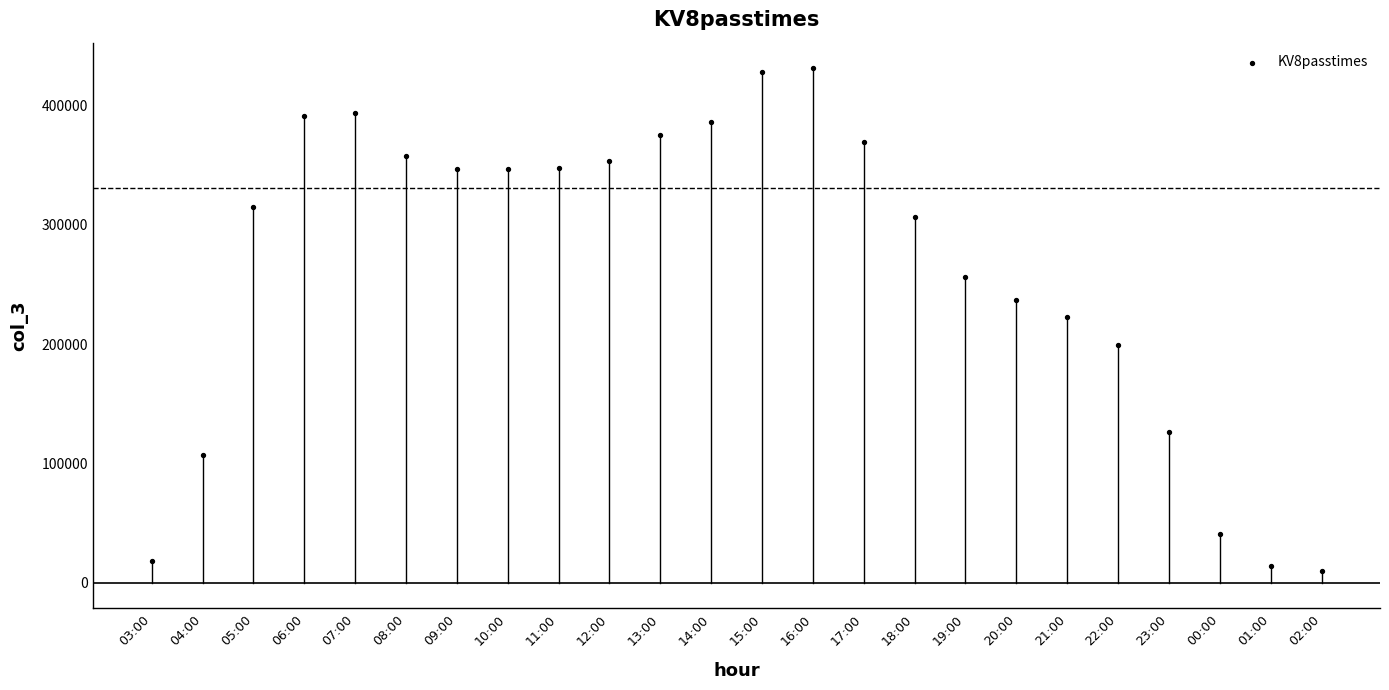

What is the range of Y values (max minus min)?

421459